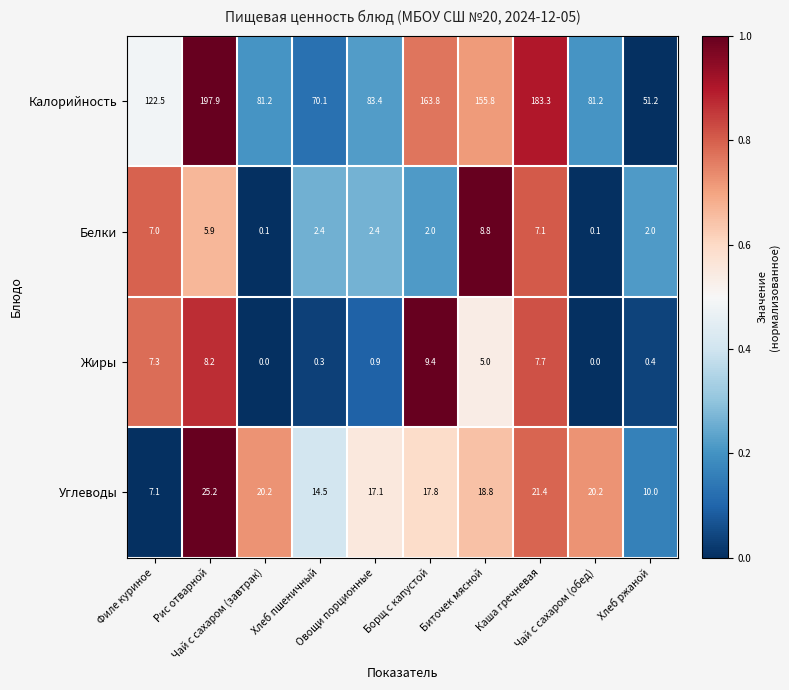

Which series has the largest range (max minus min)?

Калорийность